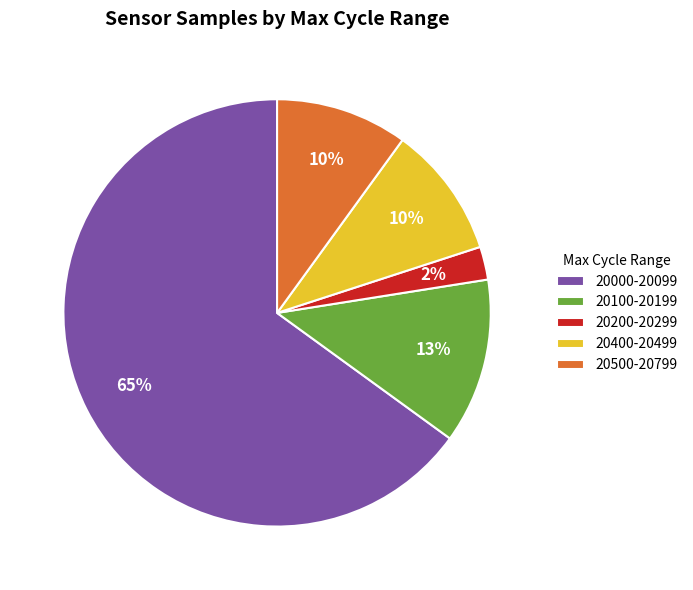

To the nearest percent, what percentage of the pie is 20500-20799?

10%